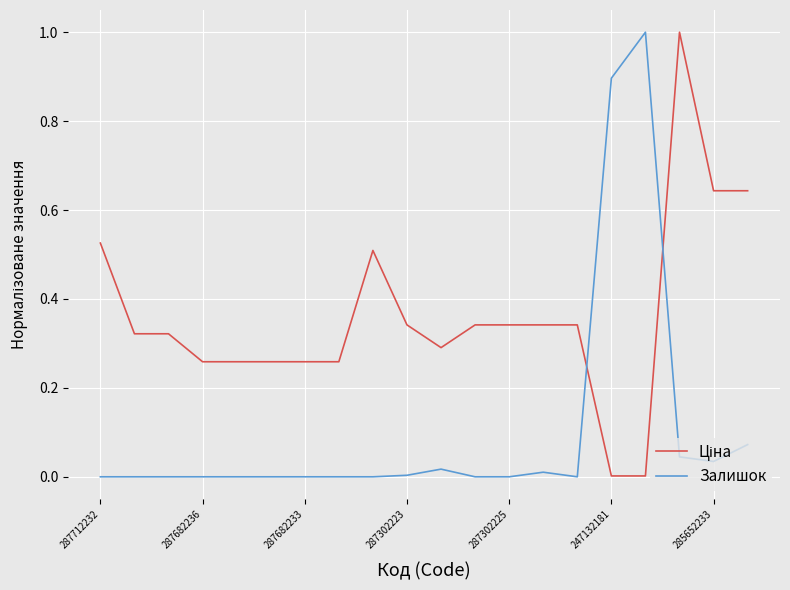

What is the maximum value for Залишок?

1.0